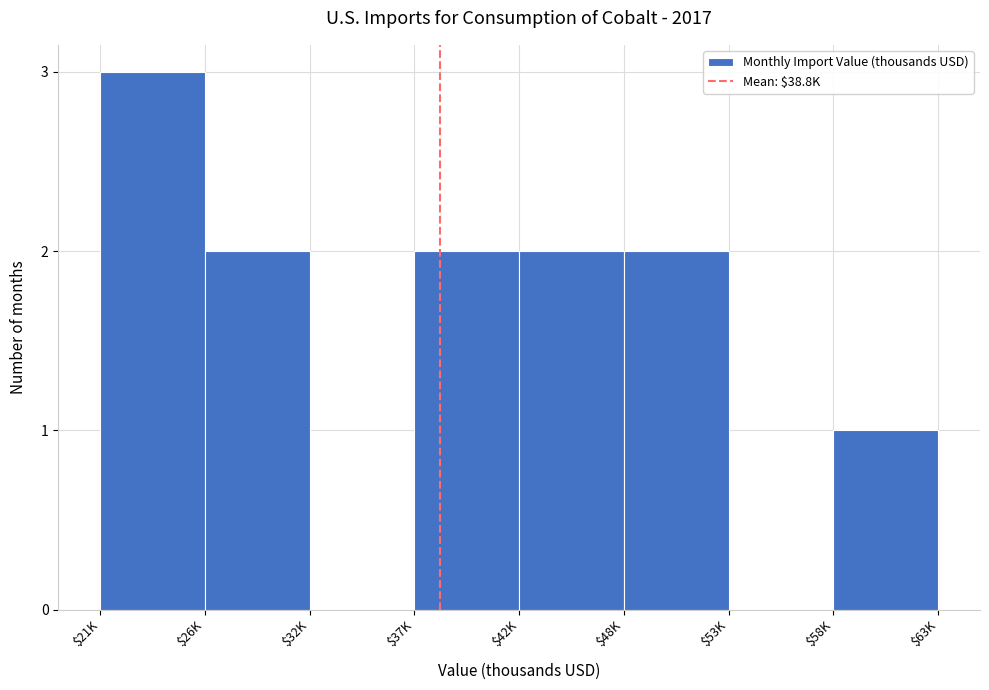

What is the sum of all values?

12